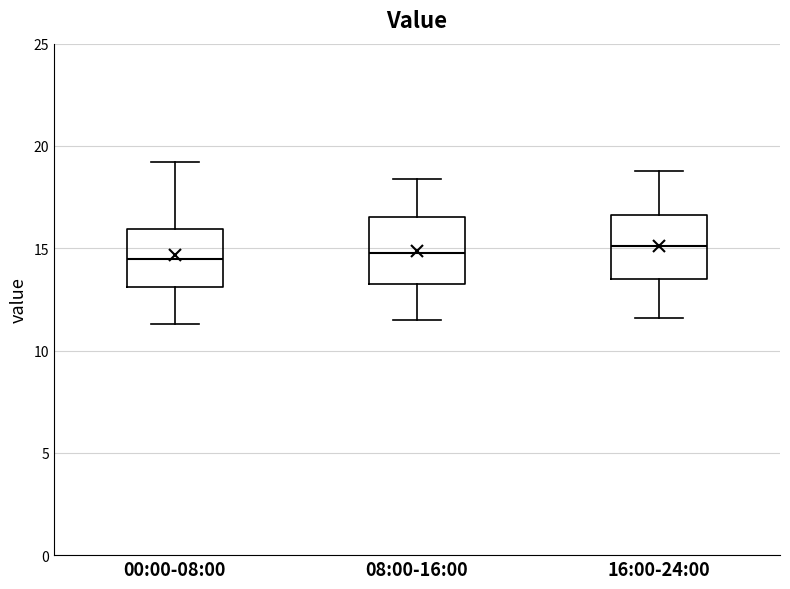

Where does the median line of the box for 00:00-08:00 sit on the y-axis? The values are not printed on the chart, so give them approximately, as read against the axis.

14.5